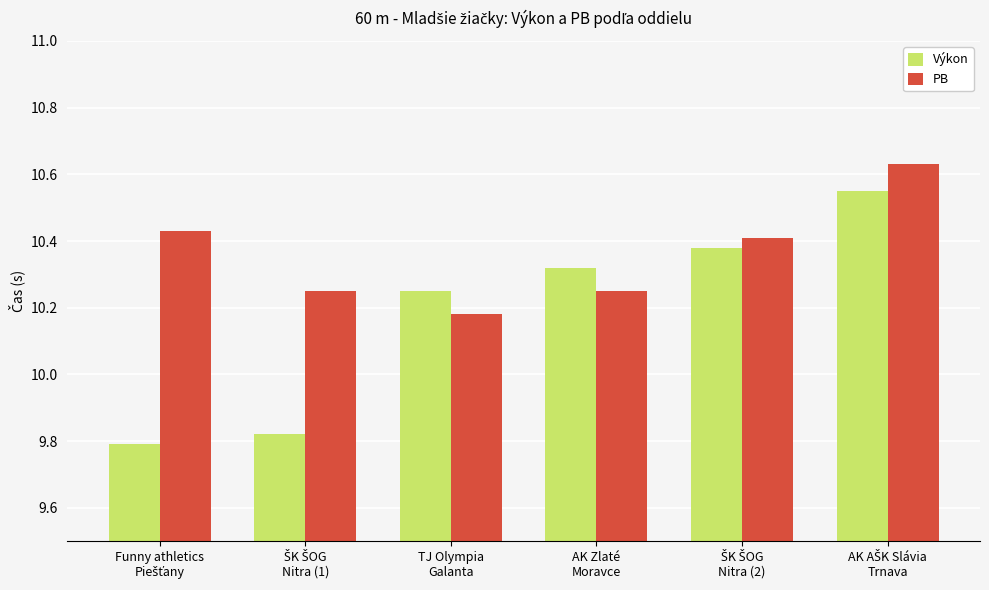

At how many categories does at least one series exceed 10?

6